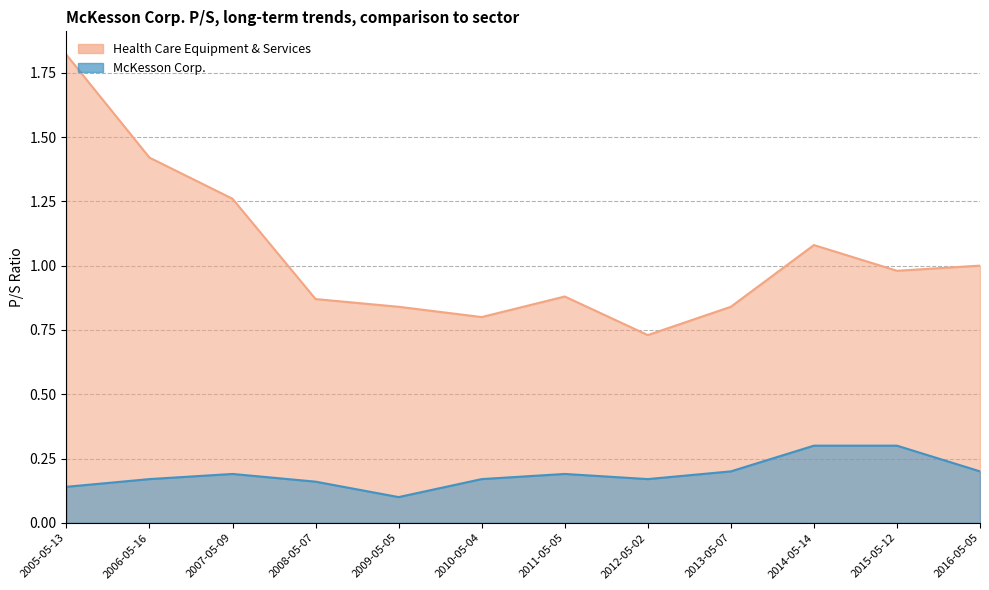

Which series has the largest total across all categories?

Health Care Equipment & Services